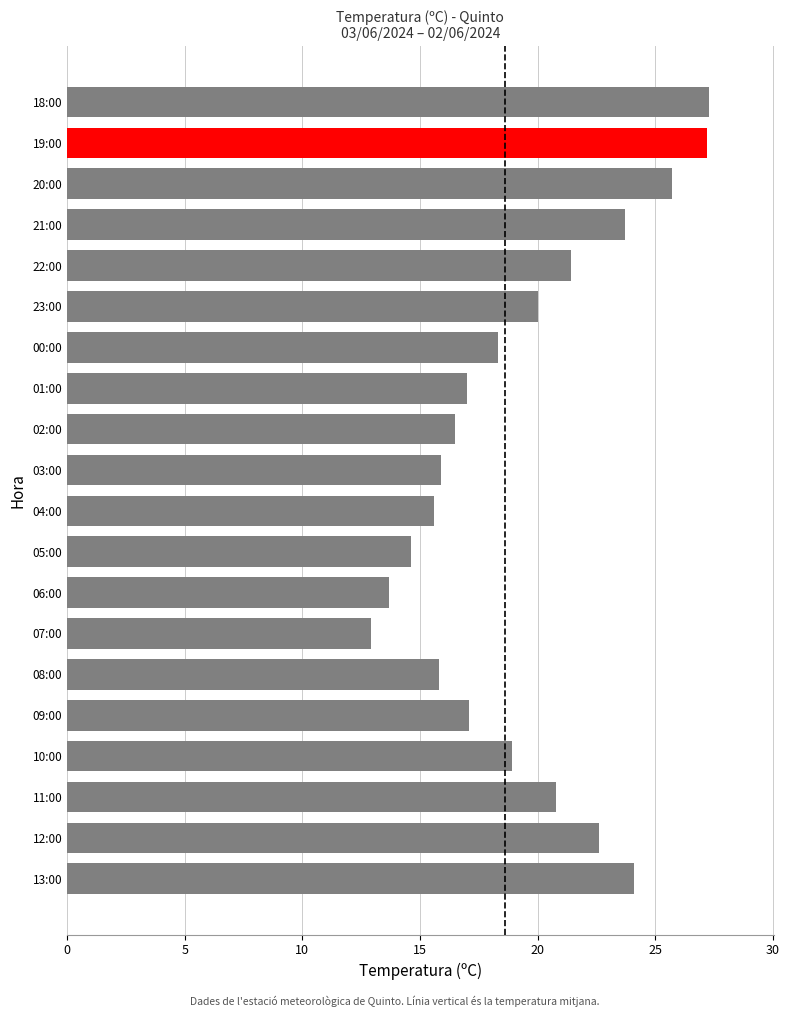

What is the difference between the maximum and second lowest values?

13.6